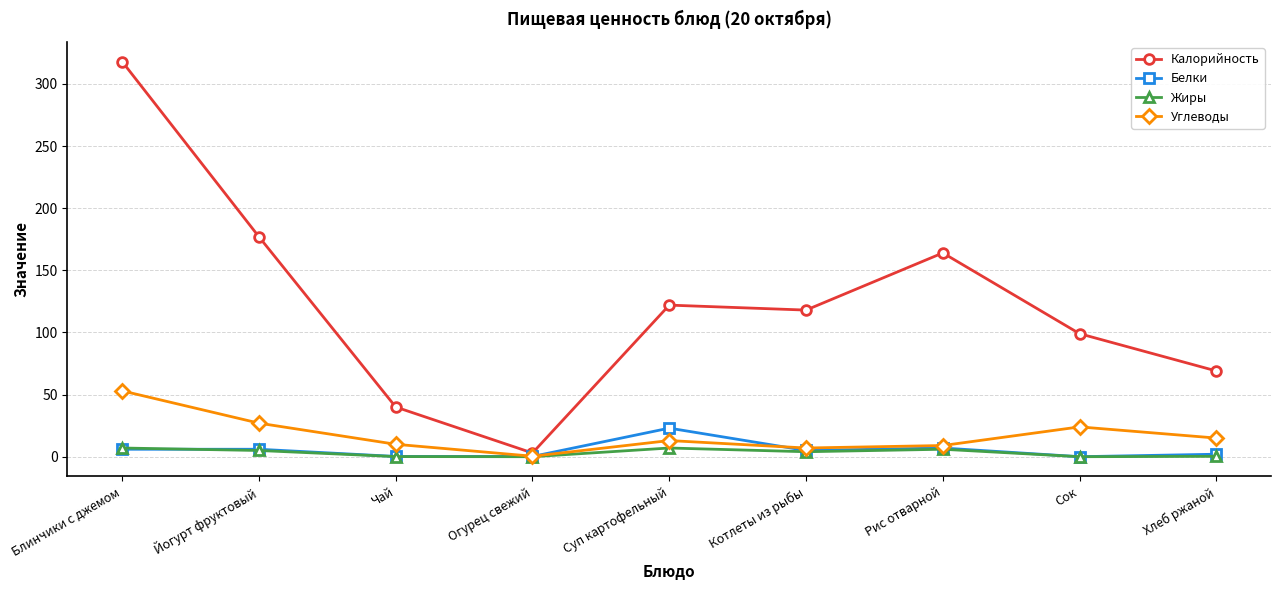

What are all the series names shown in the legend?

Калорийность, Белки, Жиры, Углеводы